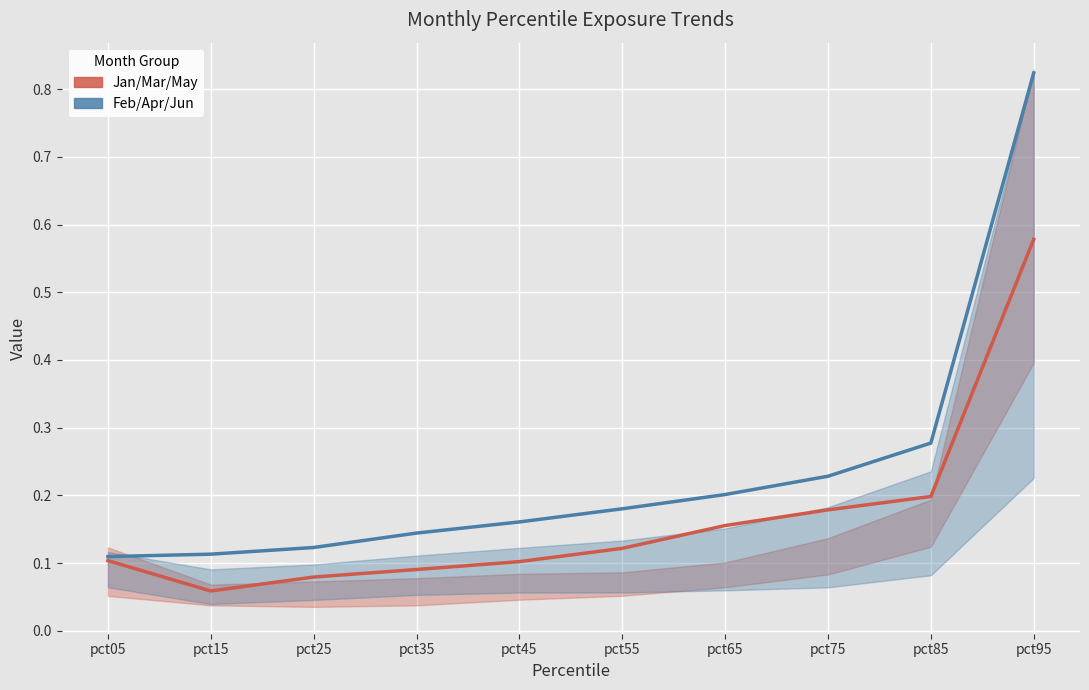

At how many categories does at least one series exceed 0?

10